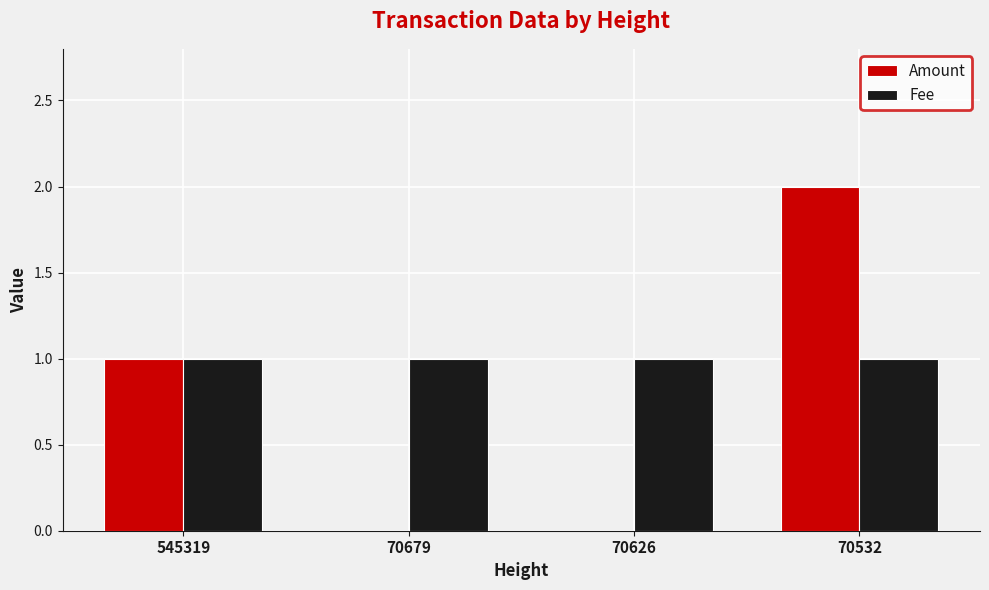

Is it true that Amount equals 0 at 70679?

True